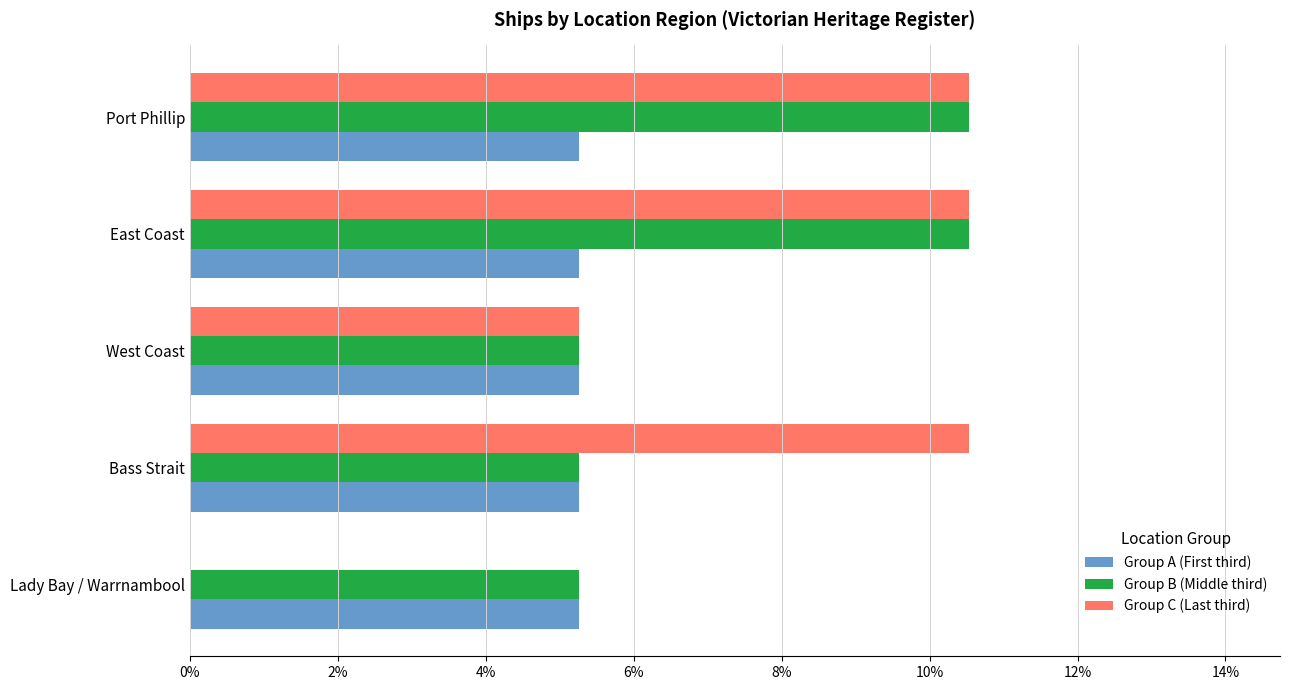

What are all the series names shown in the legend?

Group A (First third), Group B (Middle third), Group C (Last third)